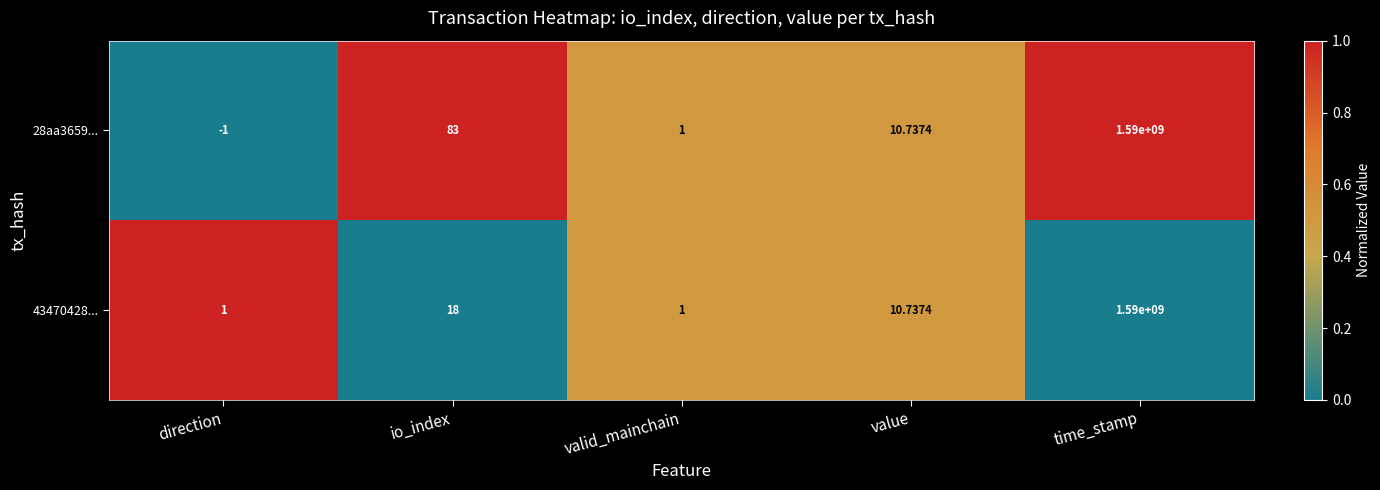

At which category is the sum across all series the highest?

time_stamp